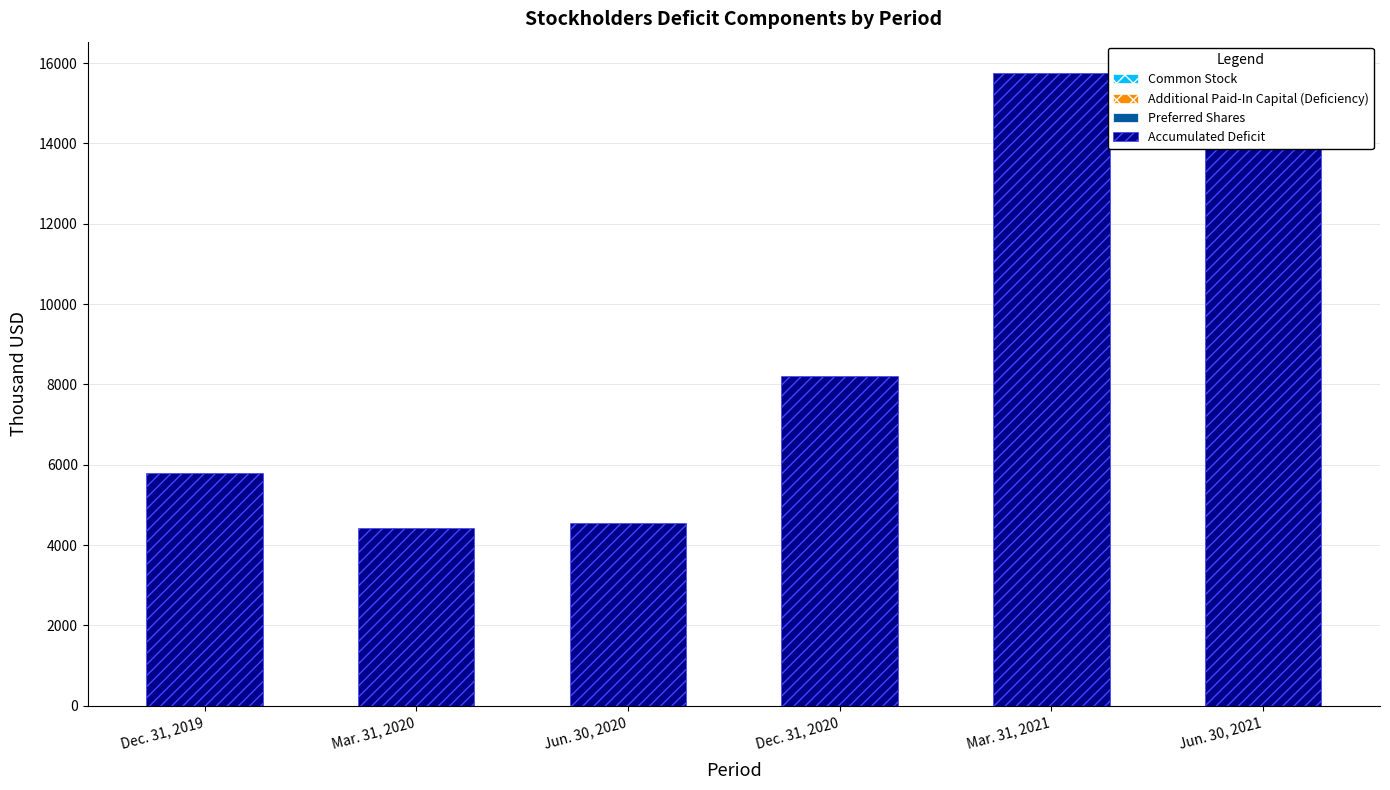

List the labels in order of Common Stock value, smallest first.

Dec. 31, 2019, Mar. 31, 2020, Jun. 30, 2020, Dec. 31, 2020, Mar. 31, 2021, Jun. 30, 2021